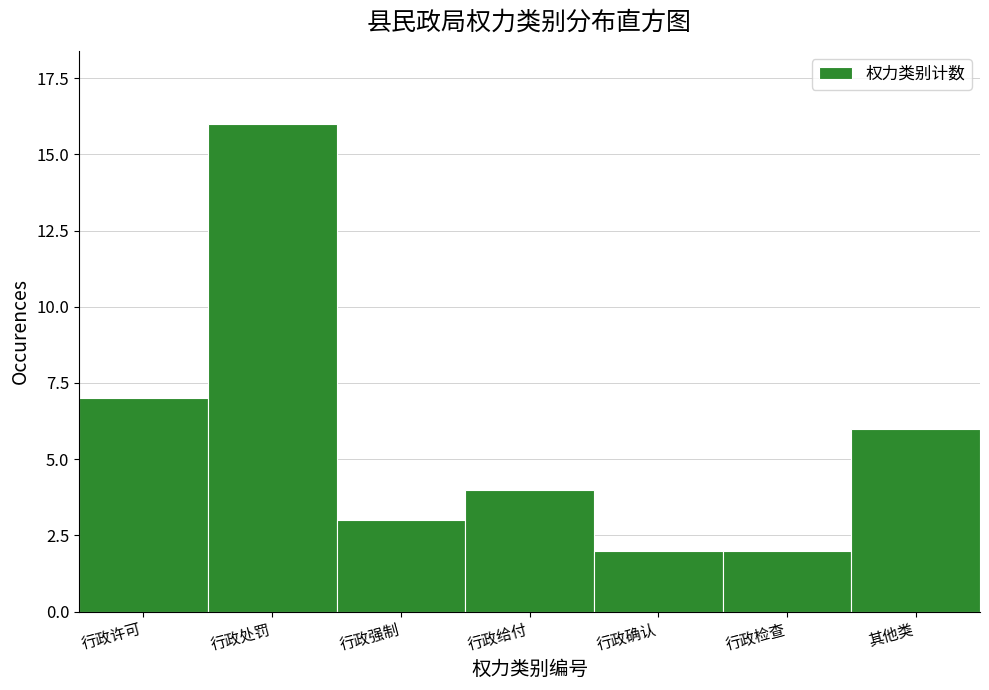

Reading left to right, list all the values displayed in this chart.

行政许可=7	行政处罚=16	行政强制=3	行政给付=4	行政确认=2	行政检查=2	其他类=6